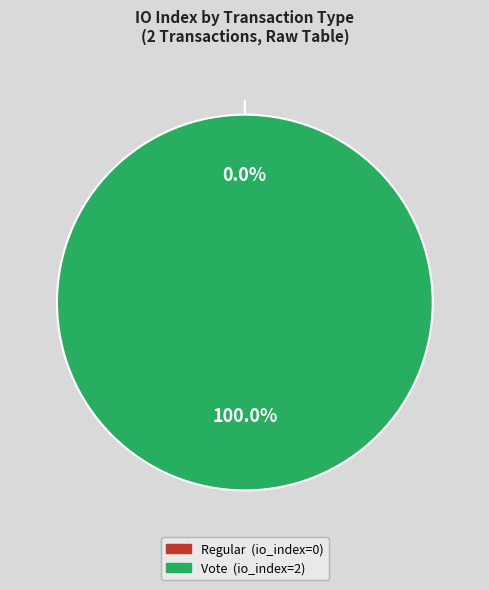

Combined, do io_index=2 and io_index=0 account for over 50%?

Yes